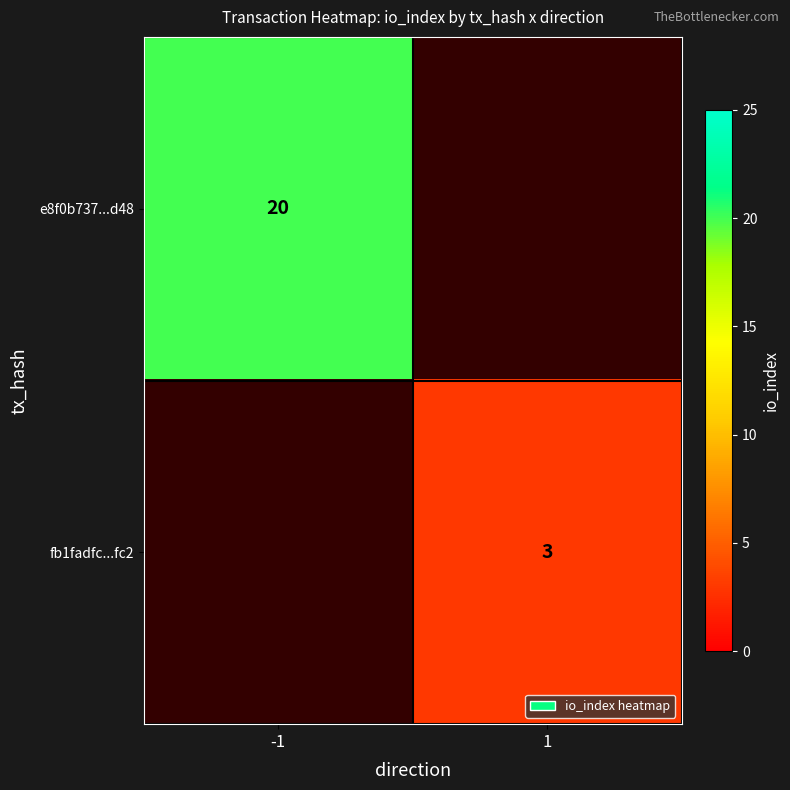

Is the value of e8f0b737...d48 at -1 greater than the value of fb1fadfc...fc2 at 1?

Yes